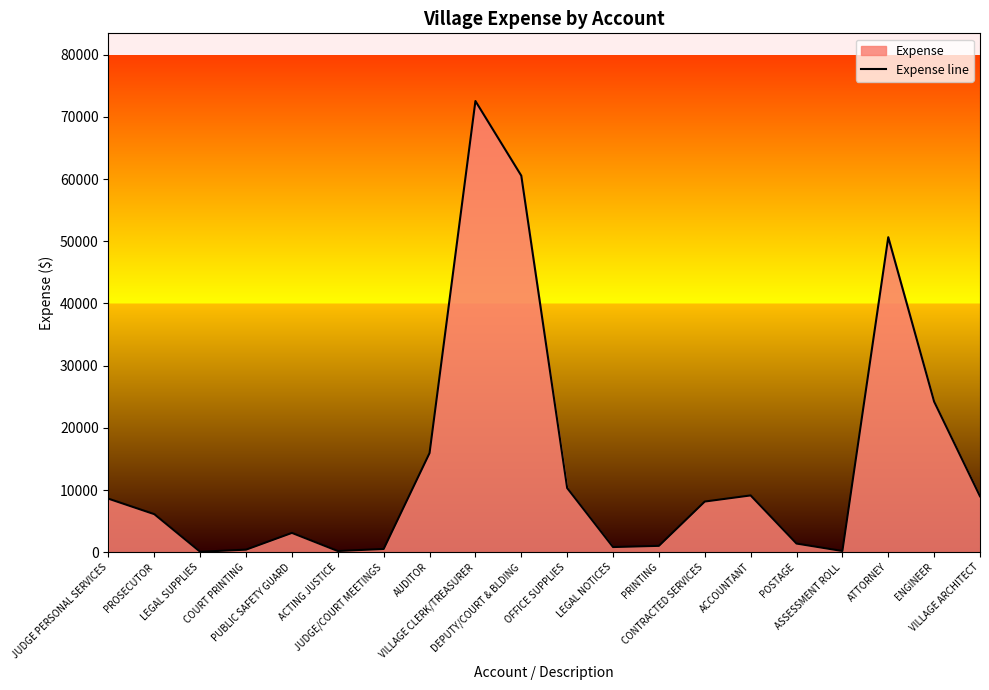

What is the ratio of the value at ATTORNEY to the value at VILLAGE CLERK/TREASURER?

0.7